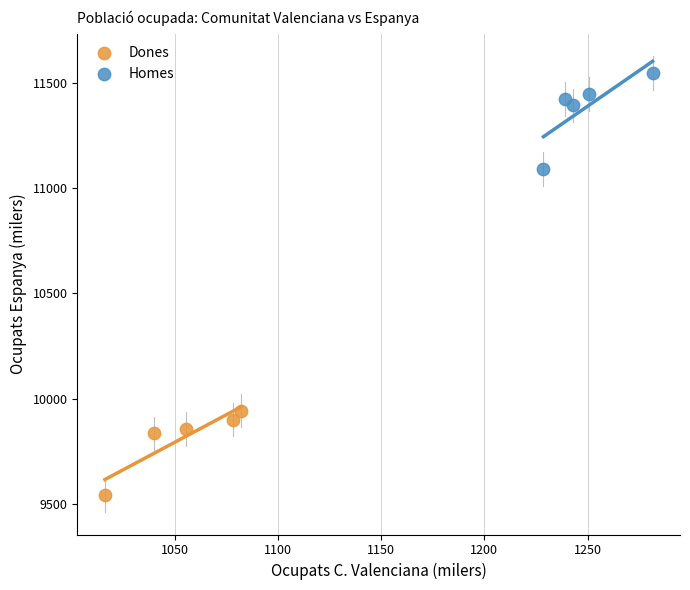

Which series reaches the maximum Y coordinate?

Homes